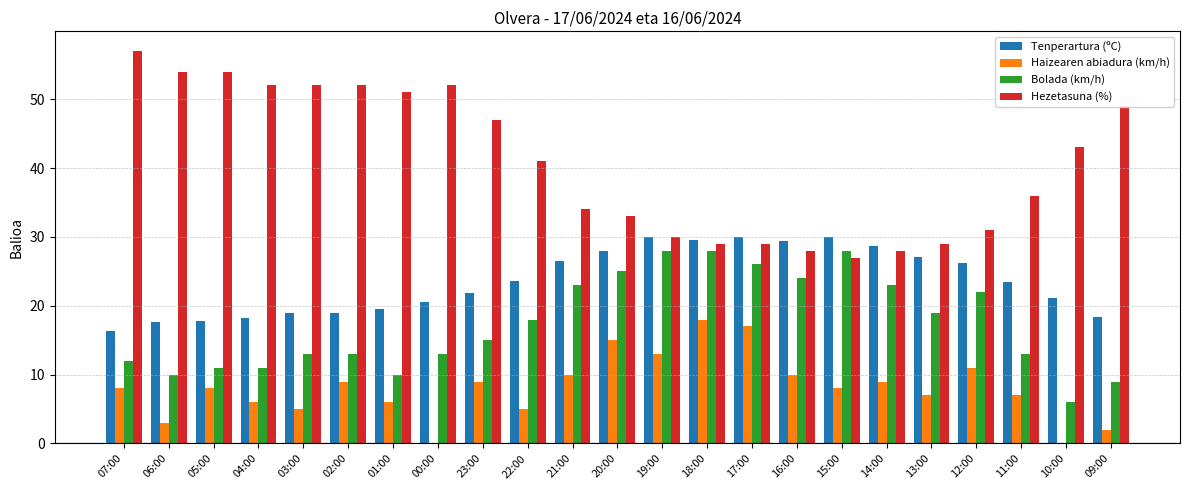

How many distinct data groups are displayed?

4